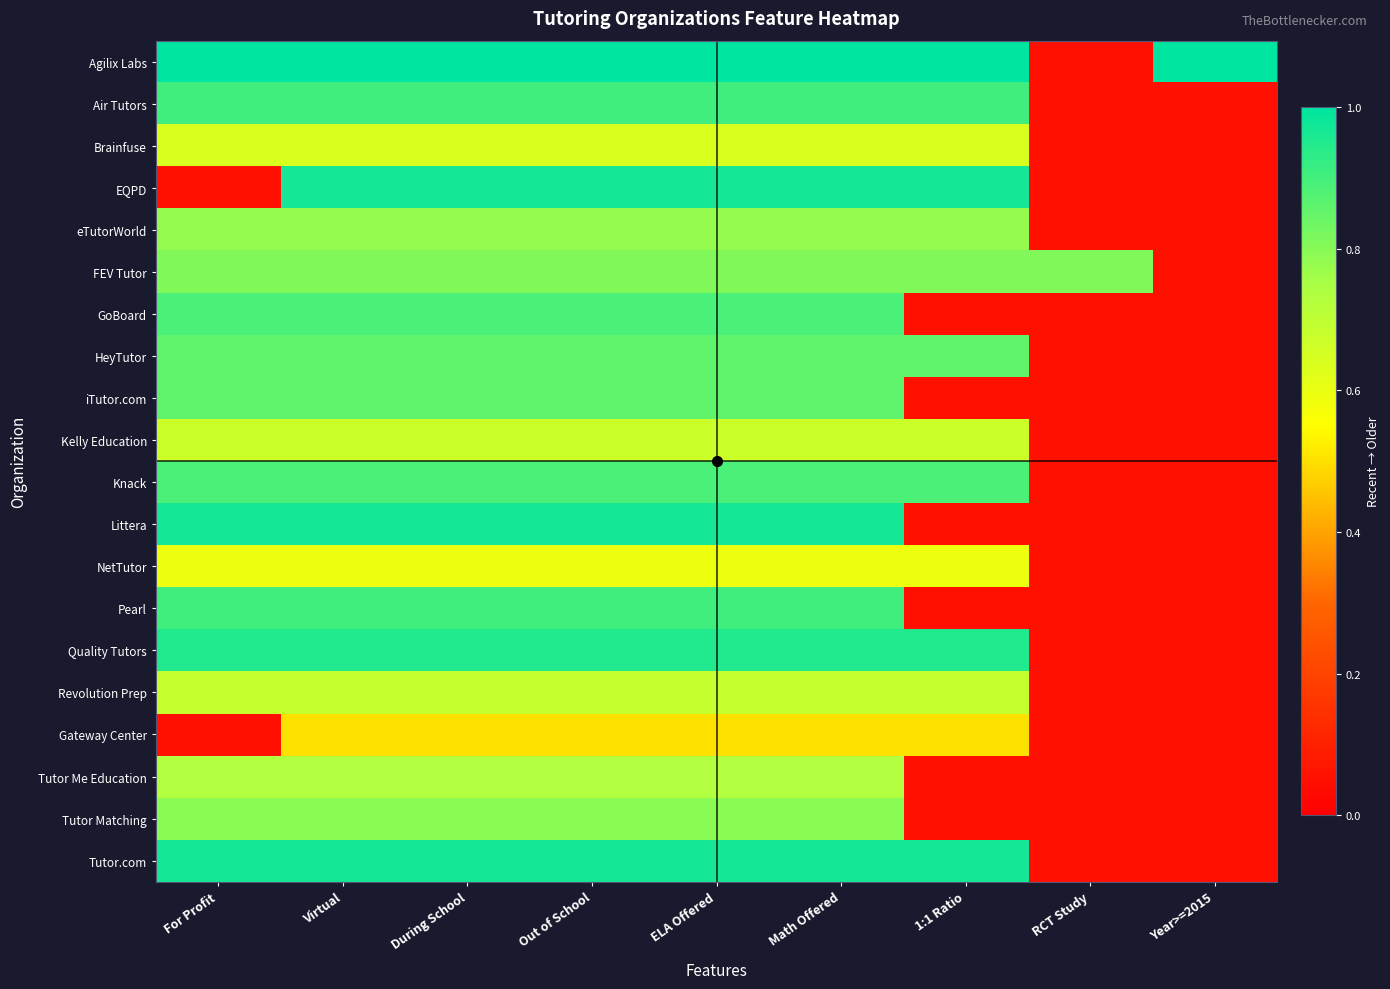

How many categories are shown in the chart?

9